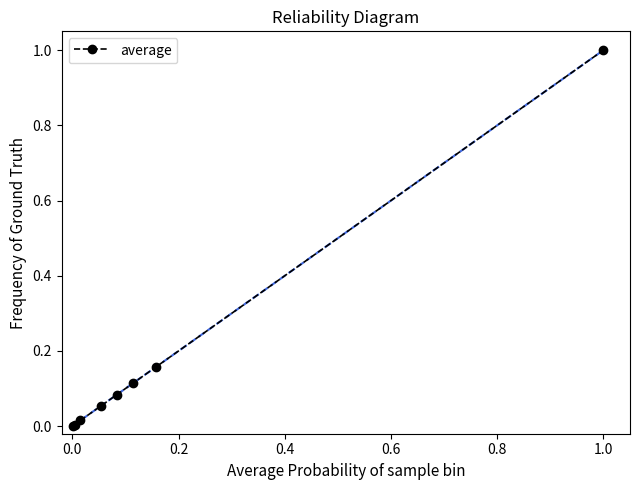

What is the value of the 8th point from the left?

1.0